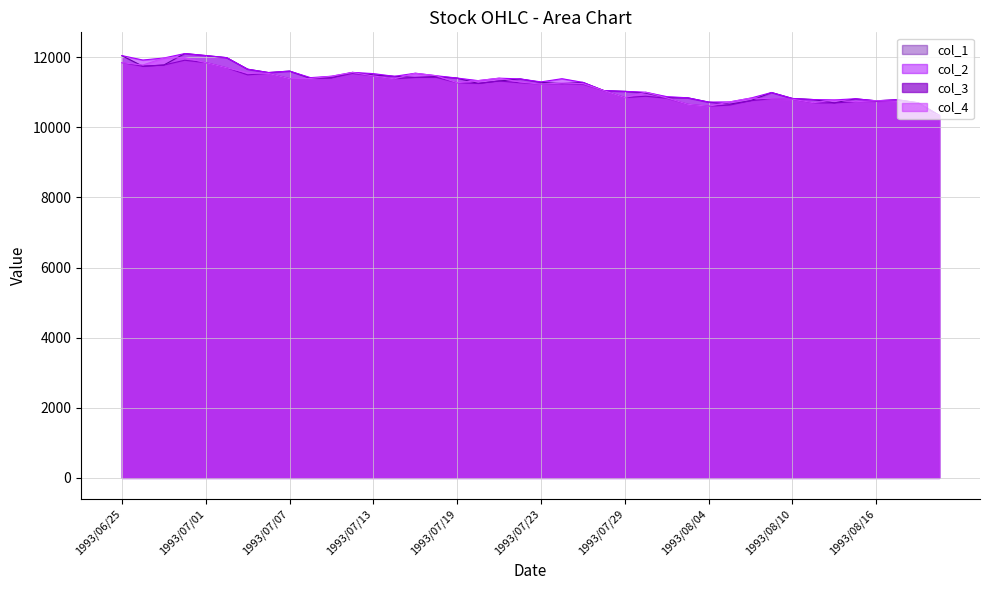

What is the label of the 11th point from the right?

1993/08/05